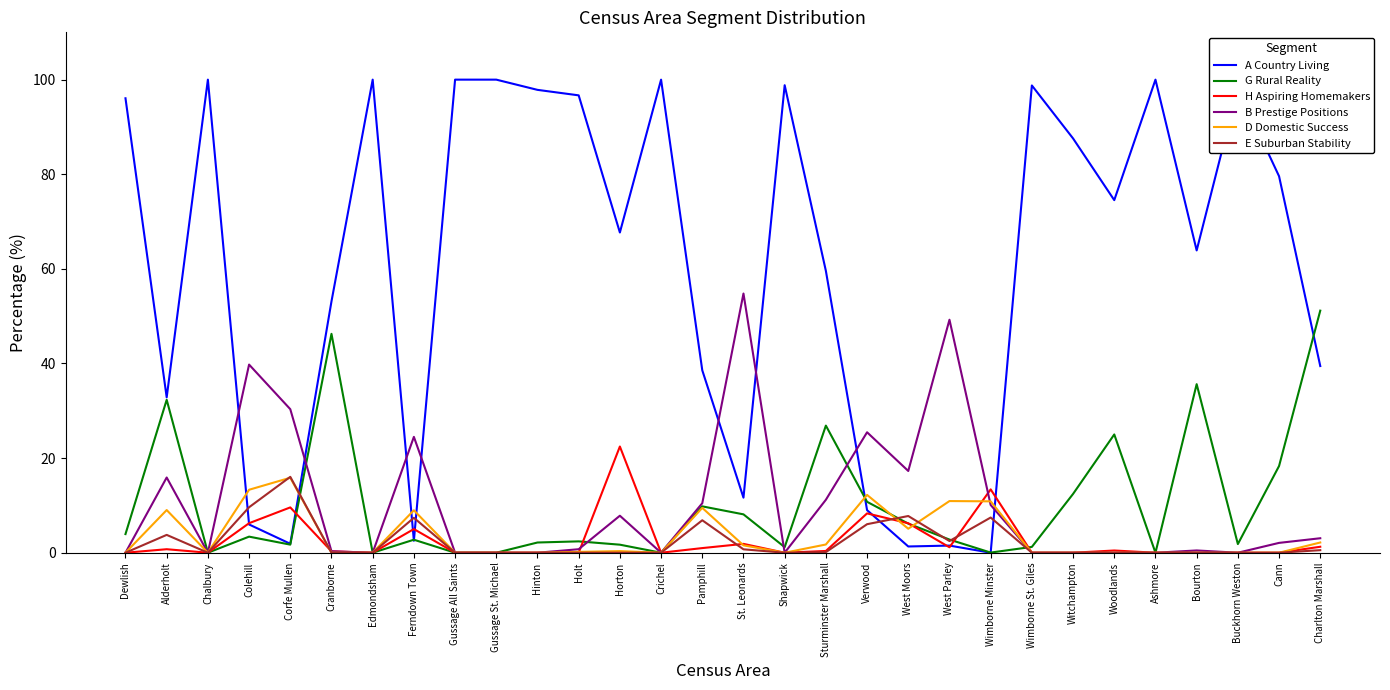

What is the total value across all series at Chalbury?

100.0